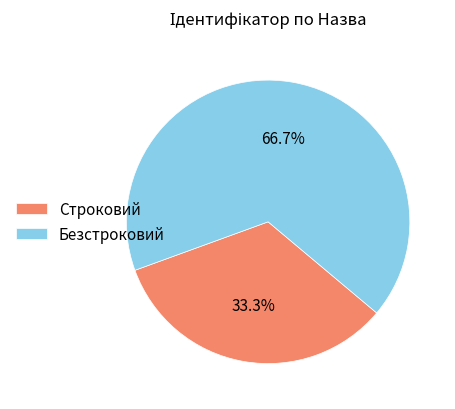

Which category accounts for the majority?

Безстроковий